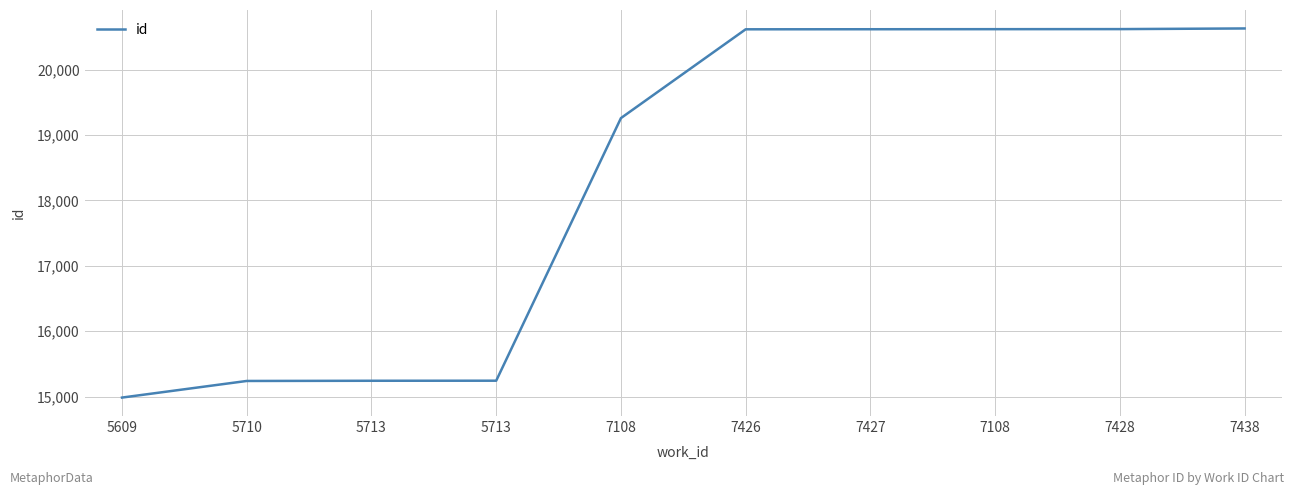

Does the chart display data point markers on the line(s)?

No